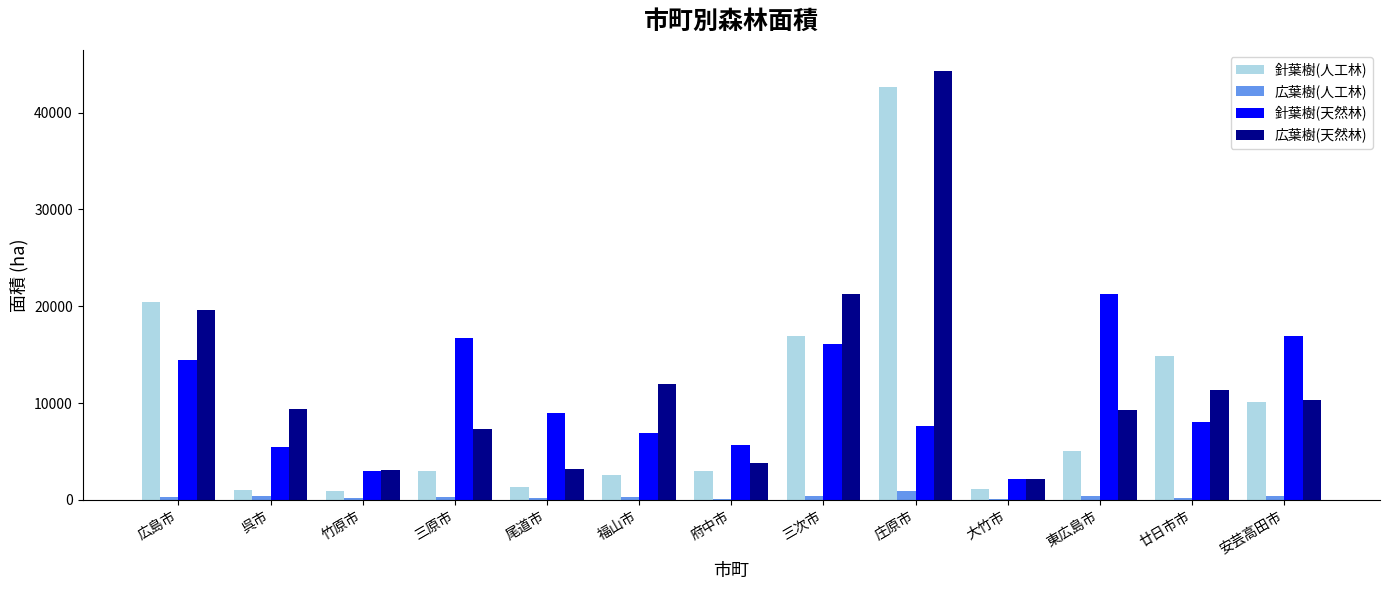

What is the highest value of the 広葉樹(天然林) series?

44259.0